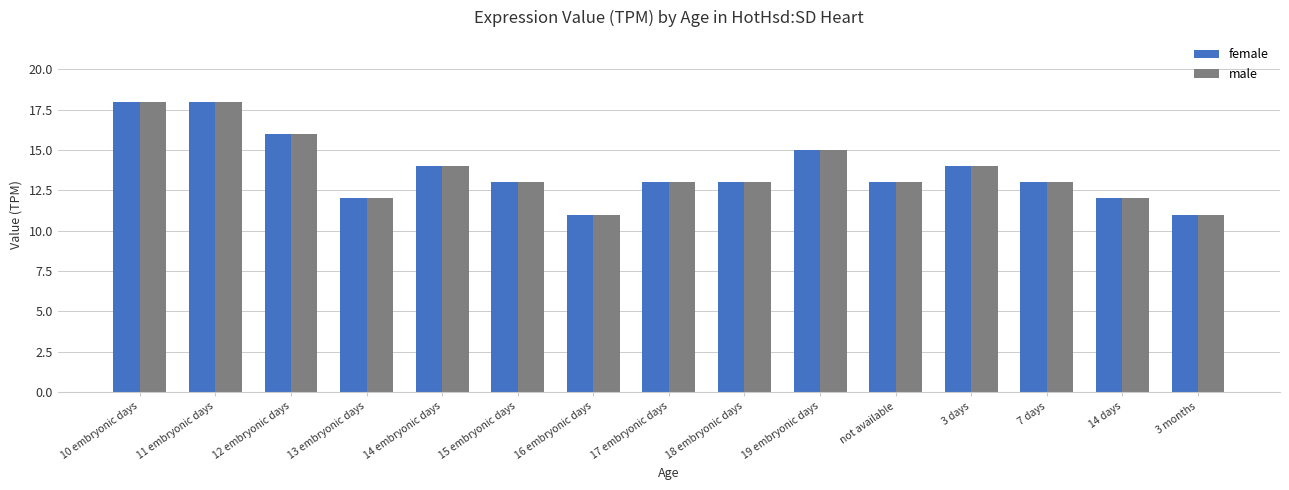

Reading left to right, transcribe all the data shown in this chart.

female: 10 embryonic days=18	11 embryonic days=18	12 embryonic days=16	13 embryonic days=12	14 embryonic days=14	15 embryonic days=13	16 embryonic days=11	17 embryonic days=13	18 embryonic days=13	19 embryonic days=15	not available=13	3 days=14	7 days=13	14 days=12	3 months=11
male: 10 embryonic days=18	11 embryonic days=18	12 embryonic days=16	13 embryonic days=12	14 embryonic days=14	15 embryonic days=13	16 embryonic days=11	17 embryonic days=13	18 embryonic days=13	19 embryonic days=15	not available=13	3 days=14	7 days=13	14 days=12	3 months=11